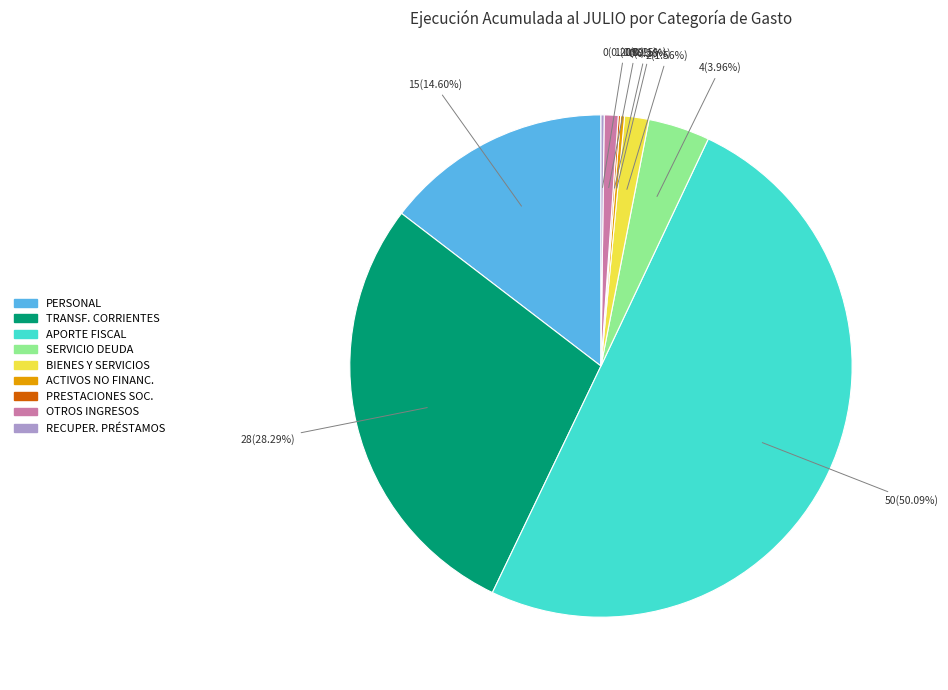

Which slice is the largest?

APORTE FISCAL